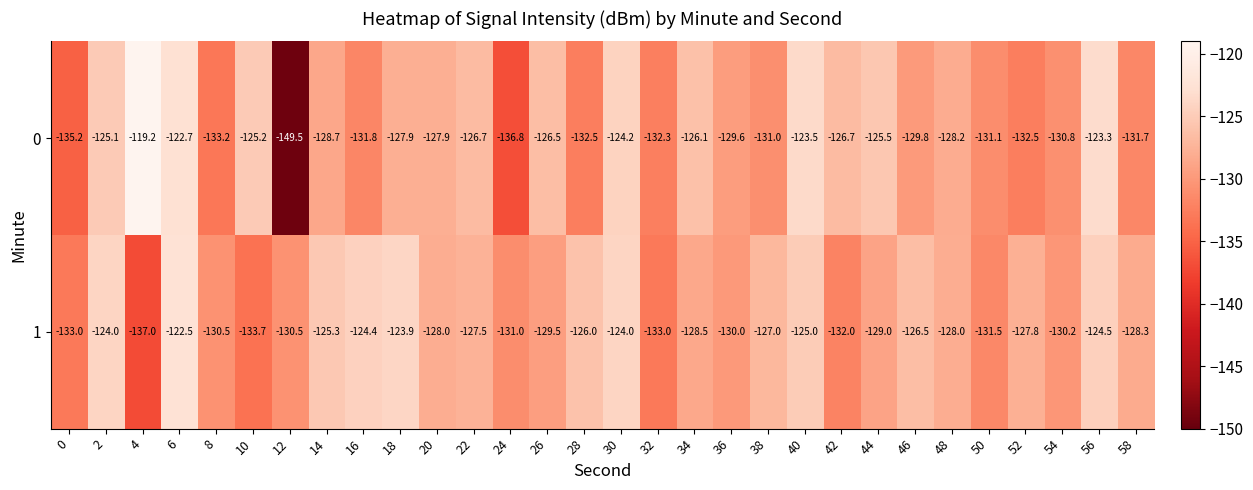

The value of 1 at 12 is -71.1. True or false?

False